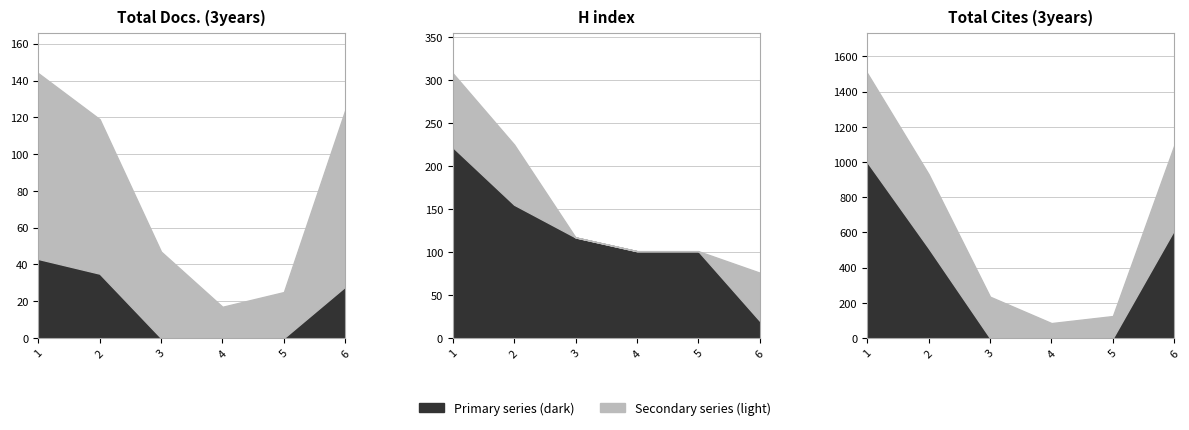

Where does the Total Cites (3years) series first go above 511?

1